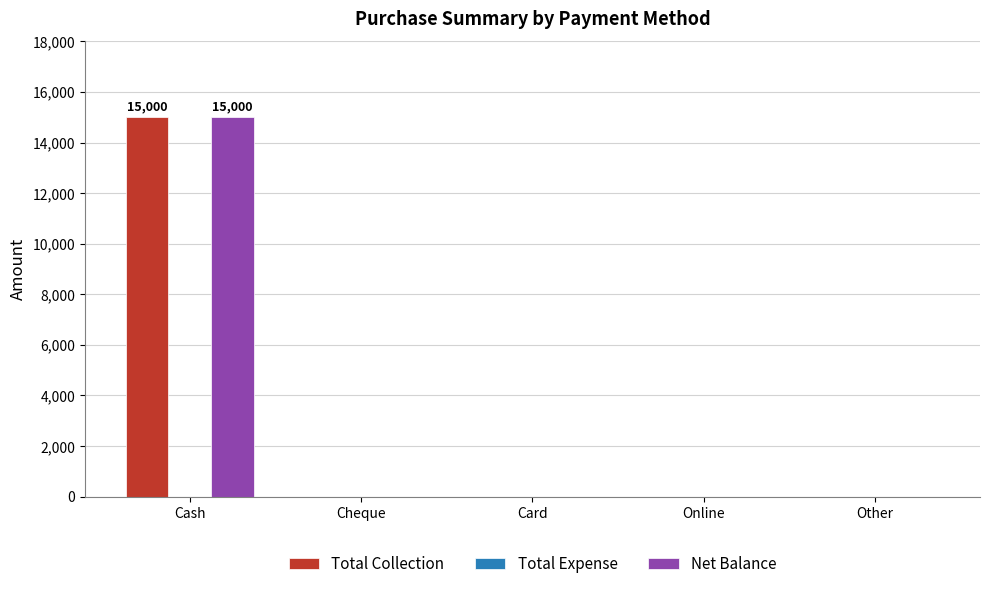

What is the sum of all Total Collection values?

15000